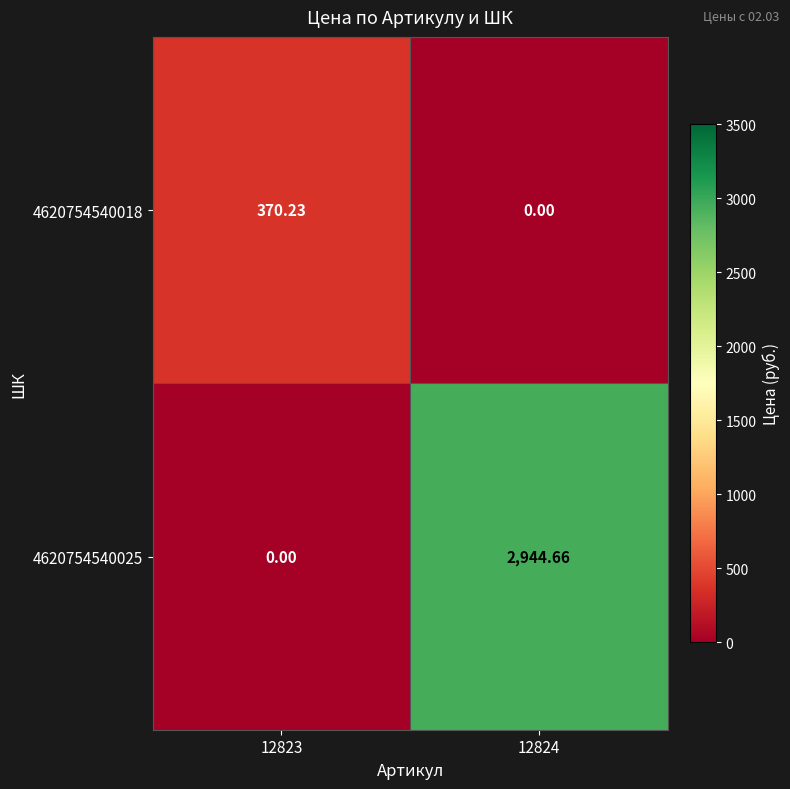

Is the value of 4620754540018 at 12824 greater than the value of 4620754540025 at 12824?

No